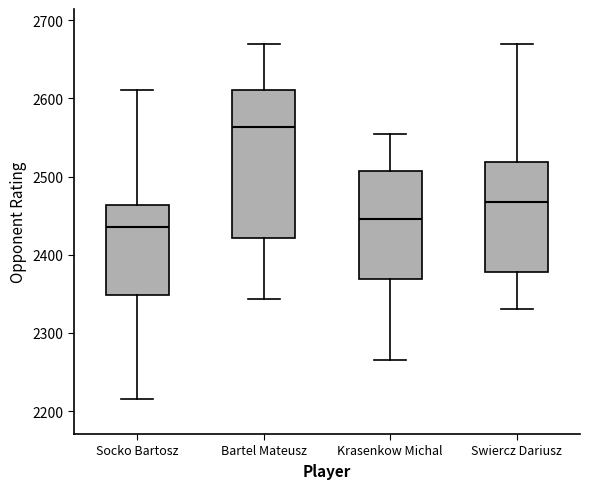

Which box's median line is the highest?

Bartel Mateusz